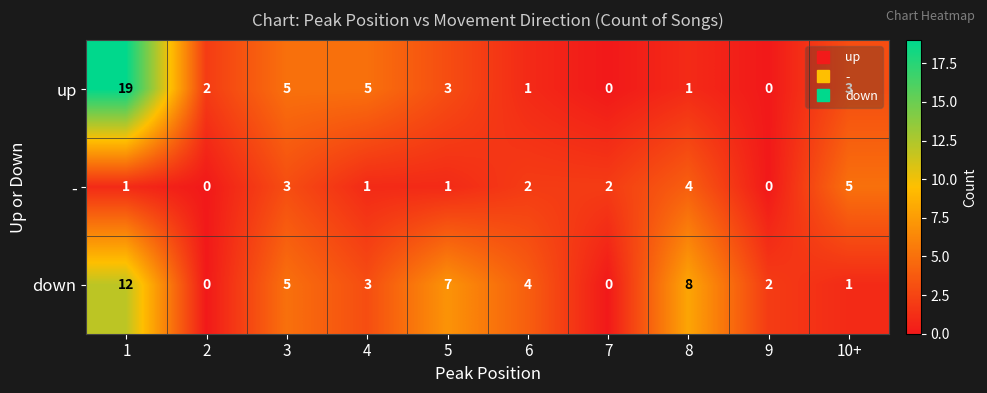

Between 6 and 7, which series saw the biggest shift?

down